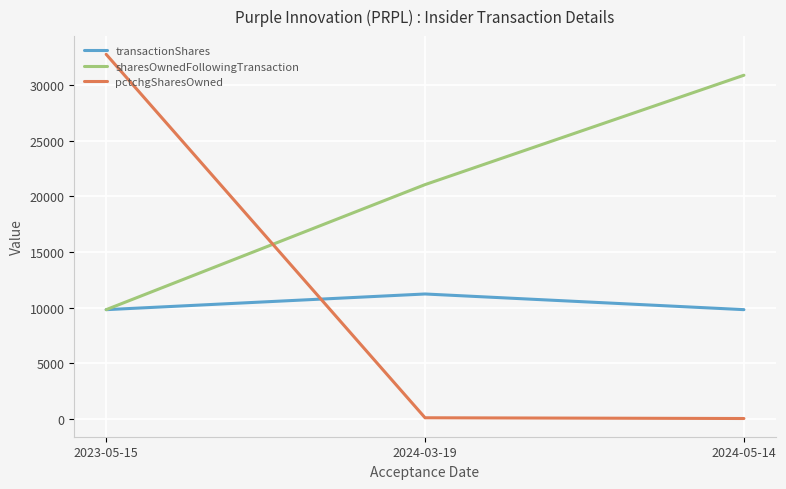

What is the difference between the sharesOwnedFollowingTransaction values at 2024-05-14 and 2023-05-15?

21062